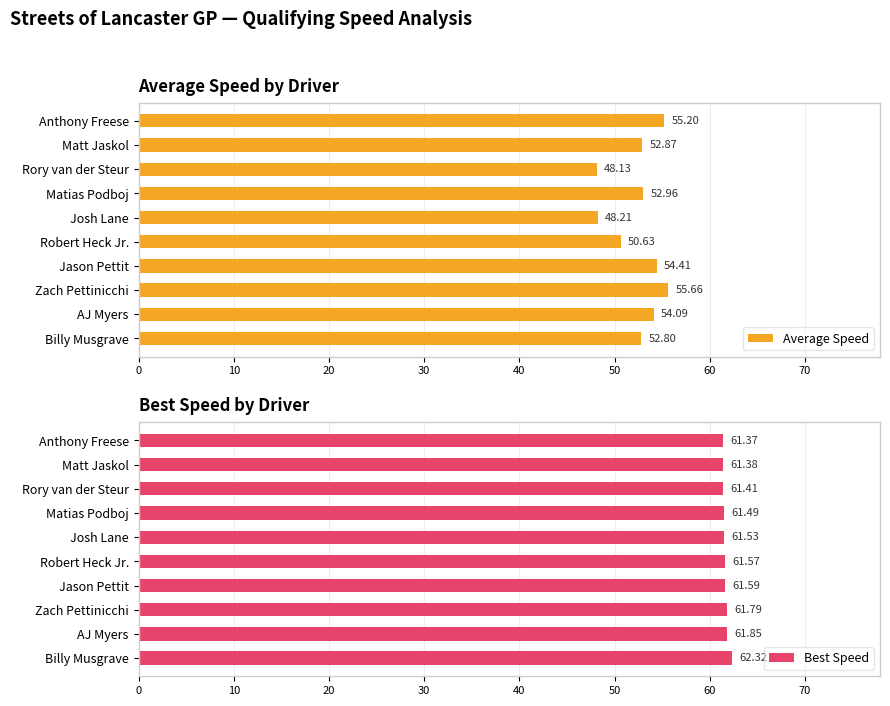

List the labels in order of Average Speed value, smallest first.

Rory van der Steur, Josh Lane, Robert Heck Jr., Billy Musgrave, Matt Jaskol, Matias Podboj, AJ Myers, Jason Pettit, Anthony Freese, Zach Pettinicchi